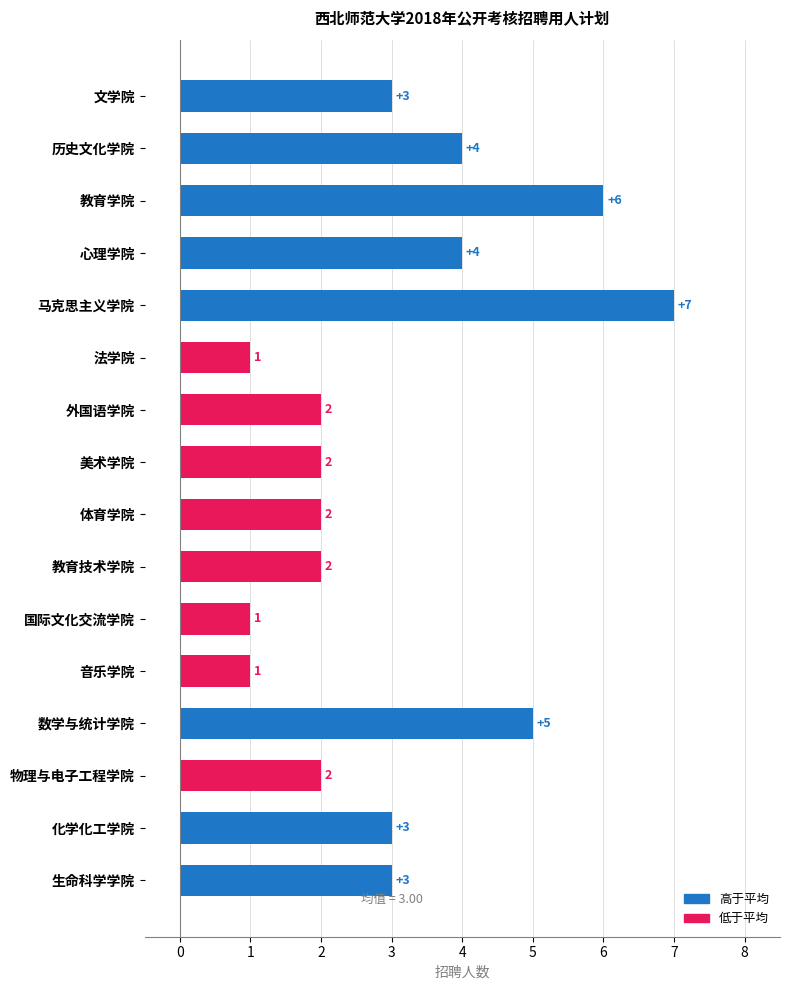

Reading top to bottom, what are all the values shown in this chart?

文学院=3	历史文化学院=4	教育学院=6	心理学院=4	马克思主义学院=7	法学院=1	外国语学院=2	美术学院=2	体育学院=2	教育技术学院=2	国际文化交流学院=1	音乐学院=1	数学与统计学院=5	物理与电子工程学院=2	化学化工学院=3	生命科学学院=3